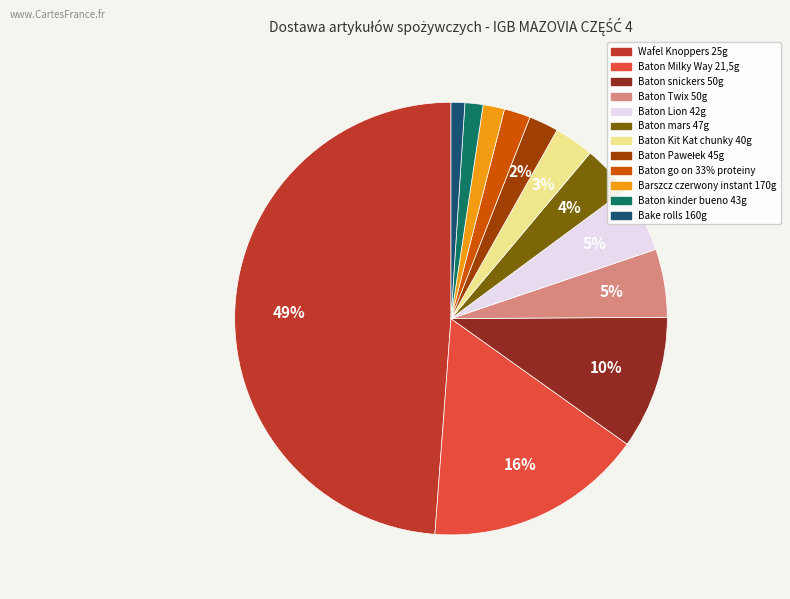

Is the sum of Baton snickers 50g and Wafel Knoppers 25g greater than half?

Yes